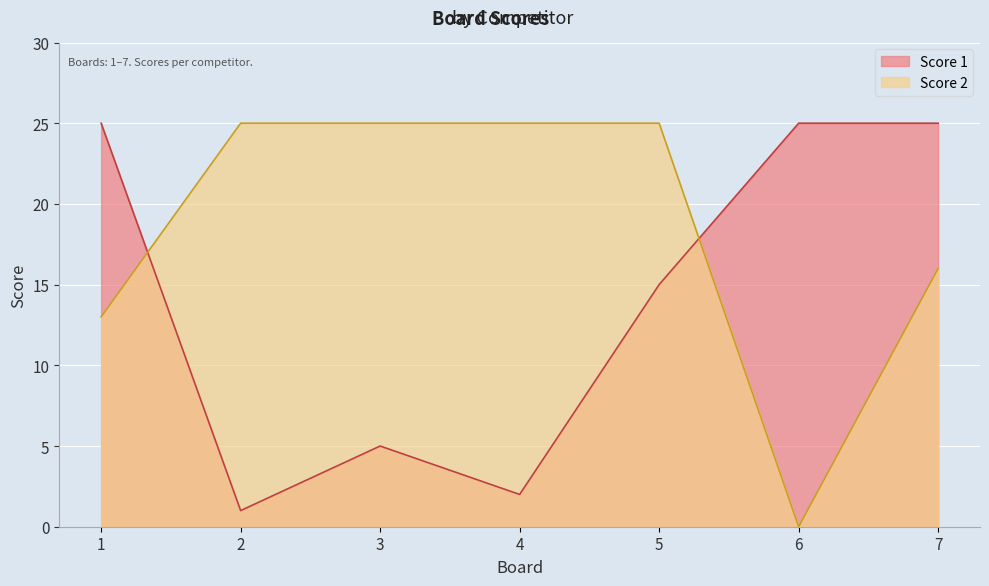

How many interior local peaks does the Score 1 series have?

1